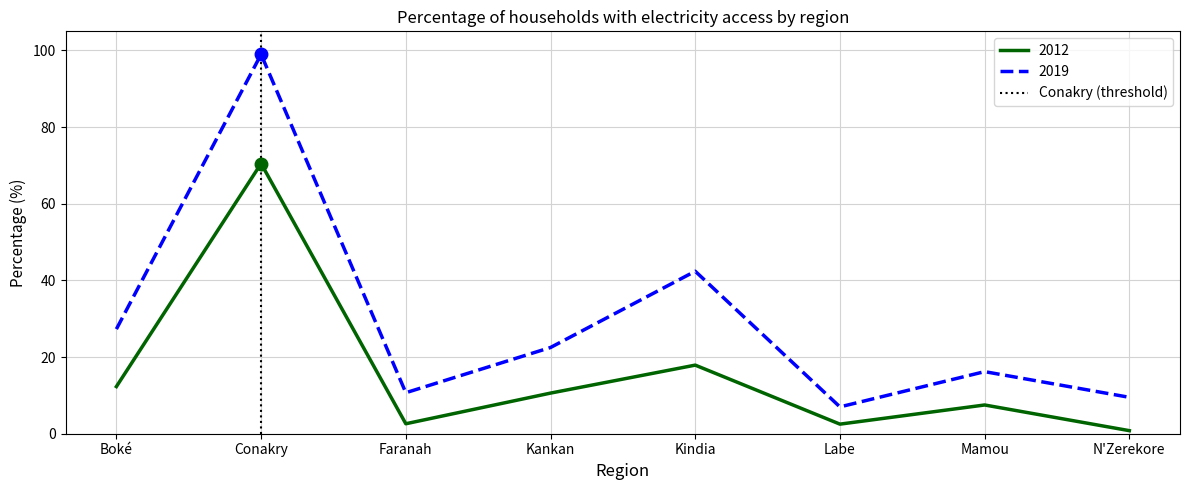

True or false: 2012 and 2019 cross at least once.

False